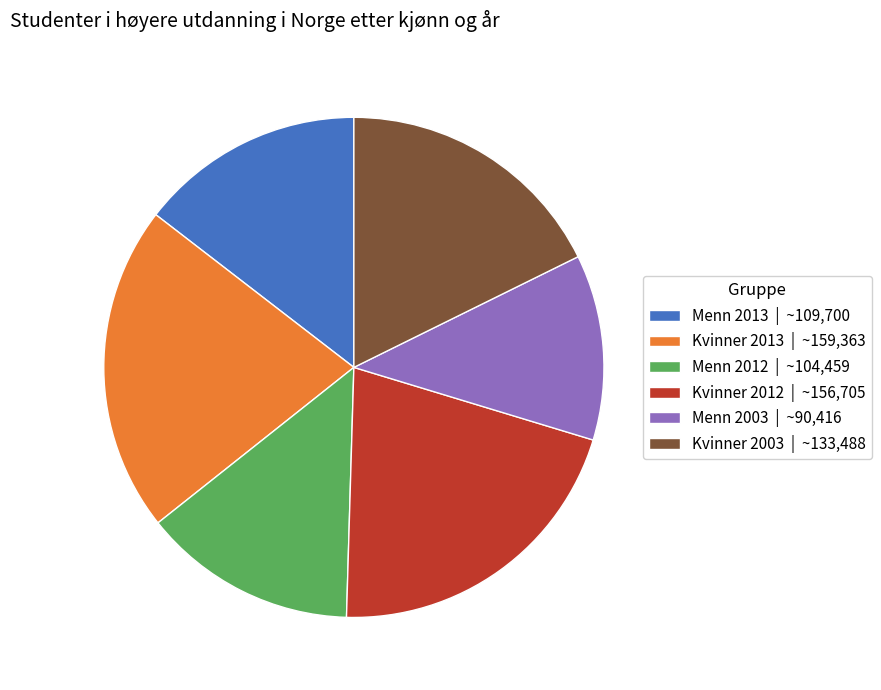

How many slices are in this pie chart?

6